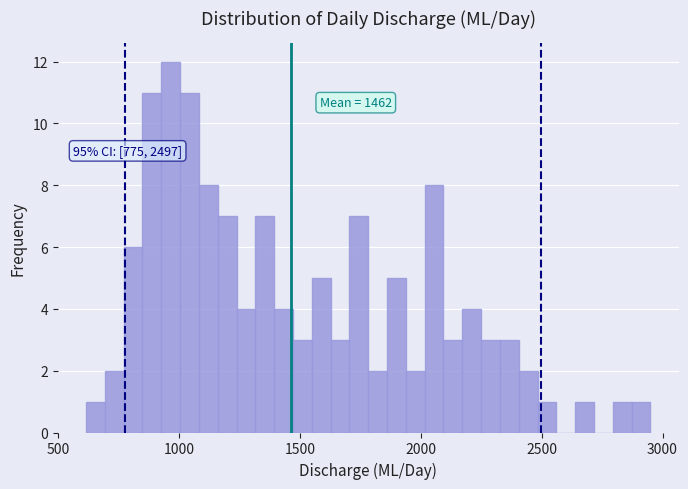

Around what value on the x-axis is the tallest bar? Give the approximate position of its centre, as read against the axis.

950